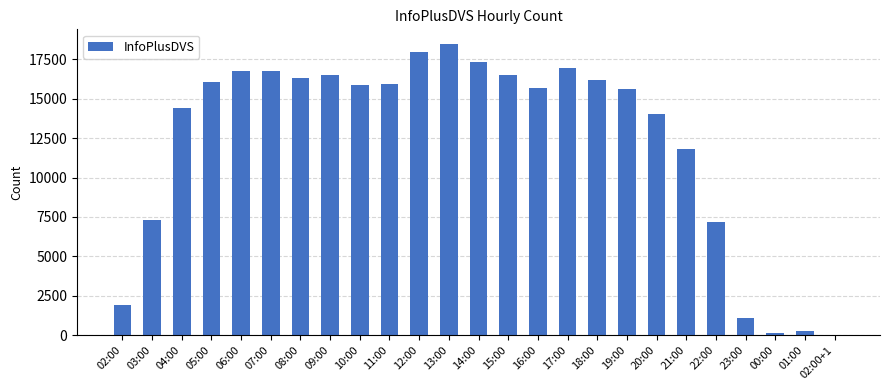

Between 07:00 and 22:00, which is larger?

07:00